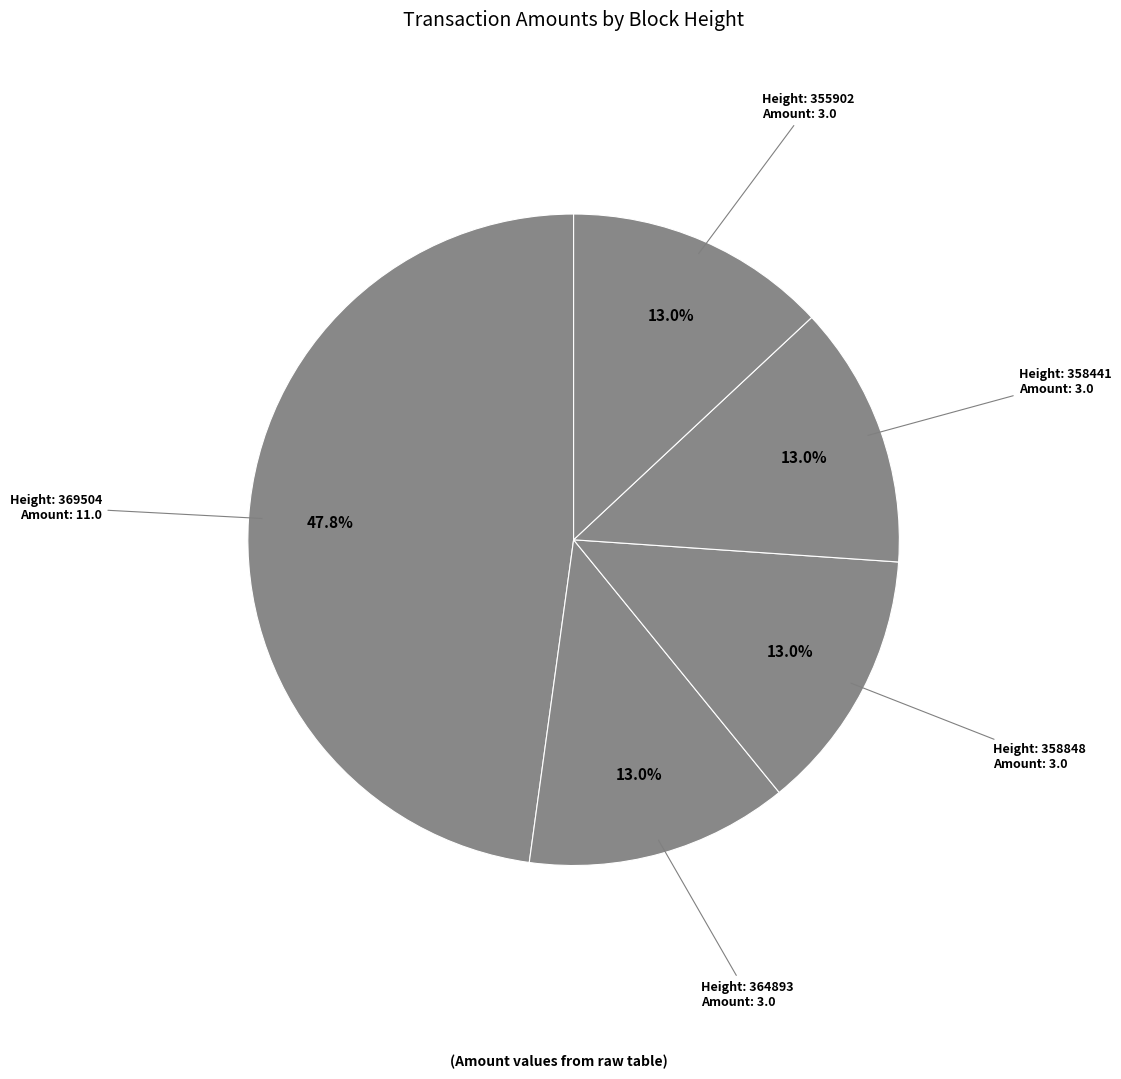

How many slices are in this pie chart?

5